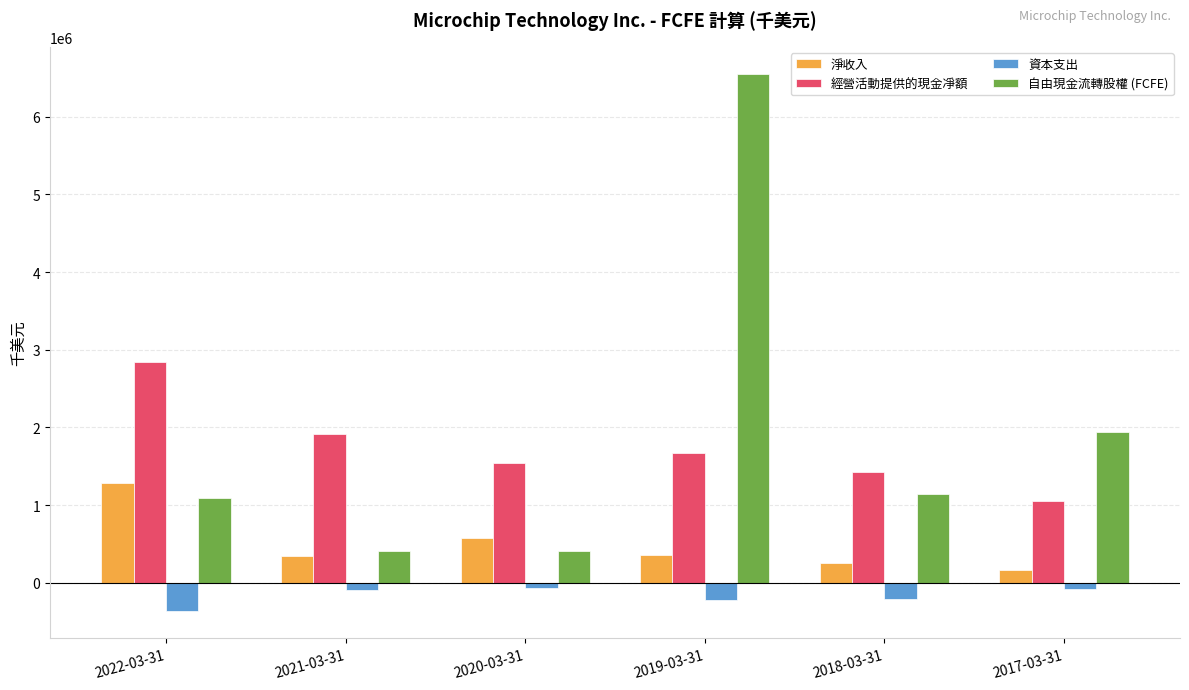

At which category is the sum across all series the highest?

2019-03-31